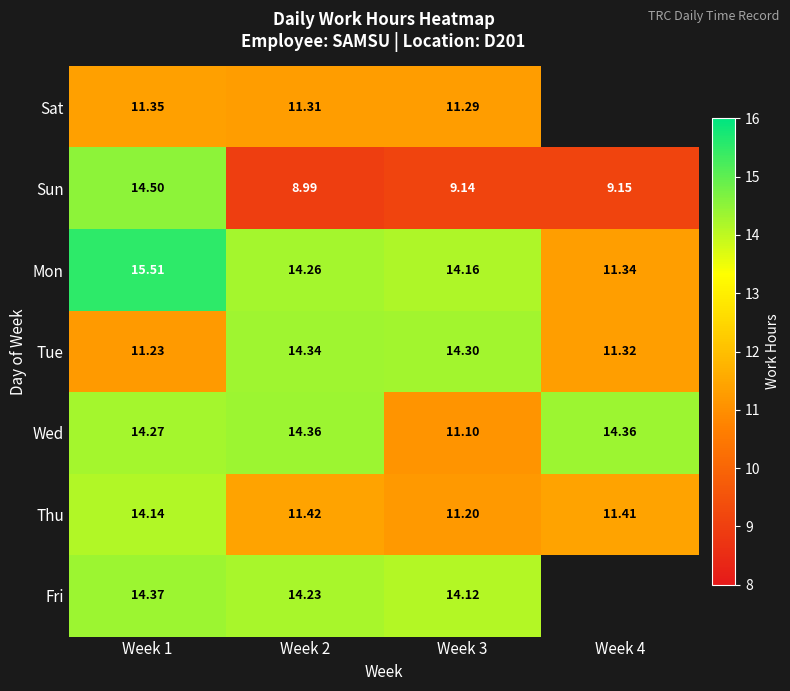

What is the smallest value displayed?

9.0